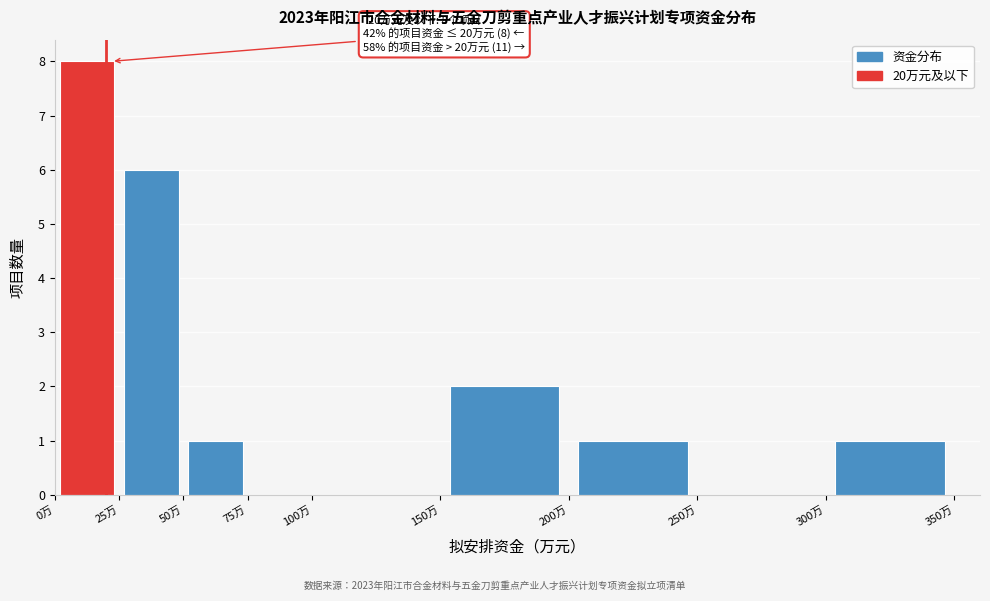

Which range on the x-axis has the tallest bar?

0 to 25